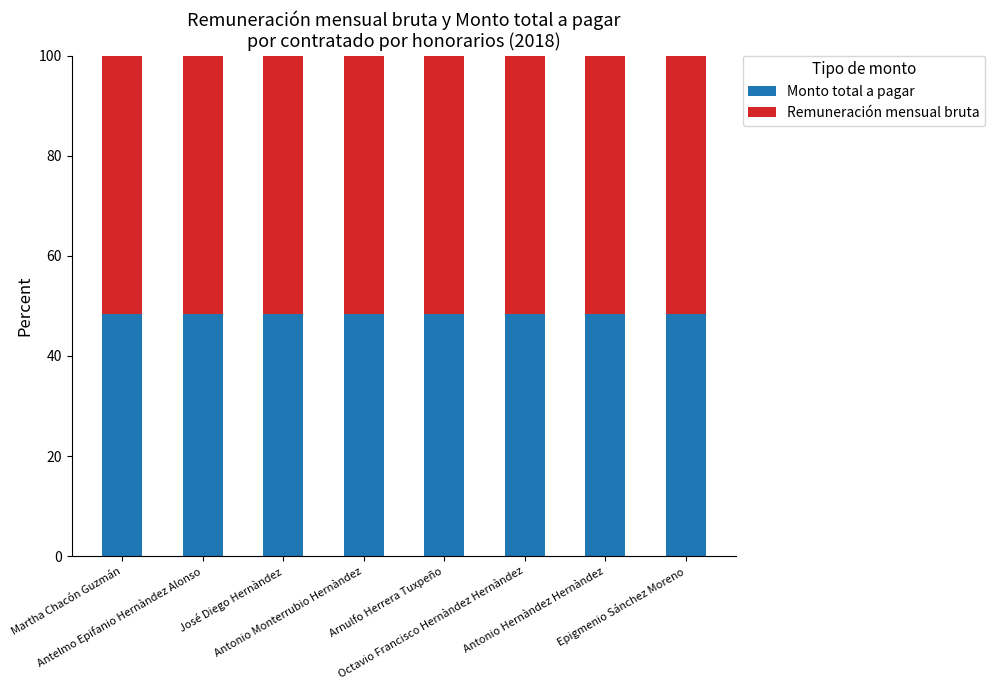

What is the sum of all Monto total a pagar values?

386.6